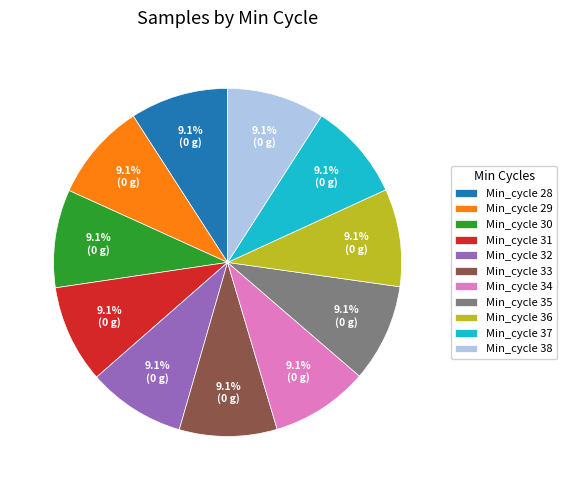

What is the ratio of the value at Min_cycle 33 to the value at Min_cycle 28?

1.0